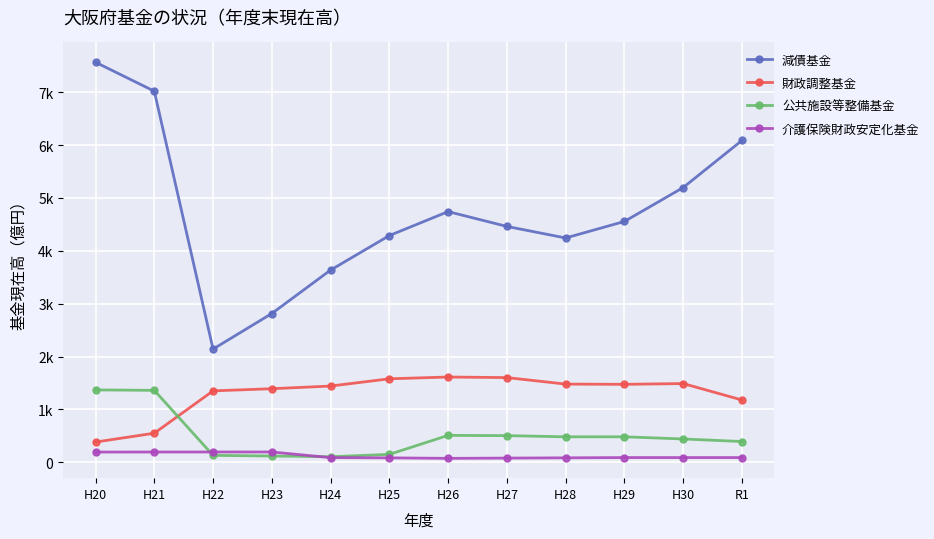

Which series changed the most between H25 and R1?

減債基金